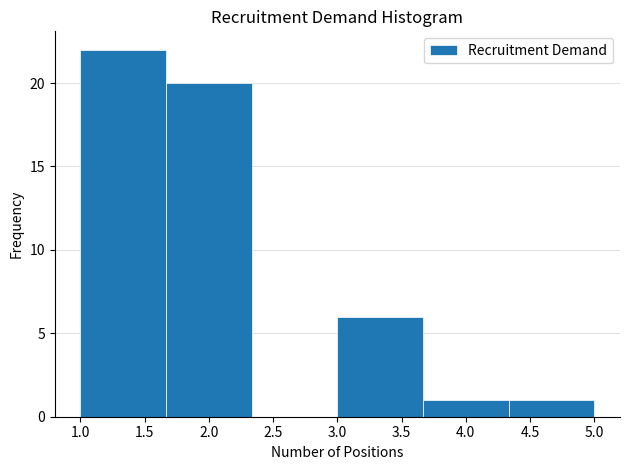

Over which range of the x-axis is the bar tallest?

1.00 to 1.65